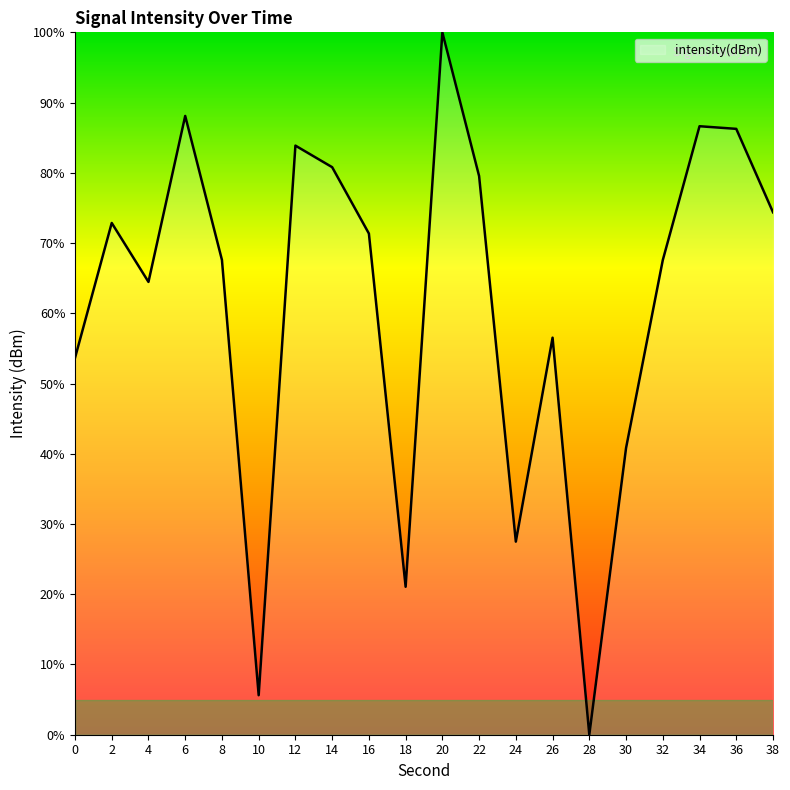

Between 10 and 4, which is larger?

4